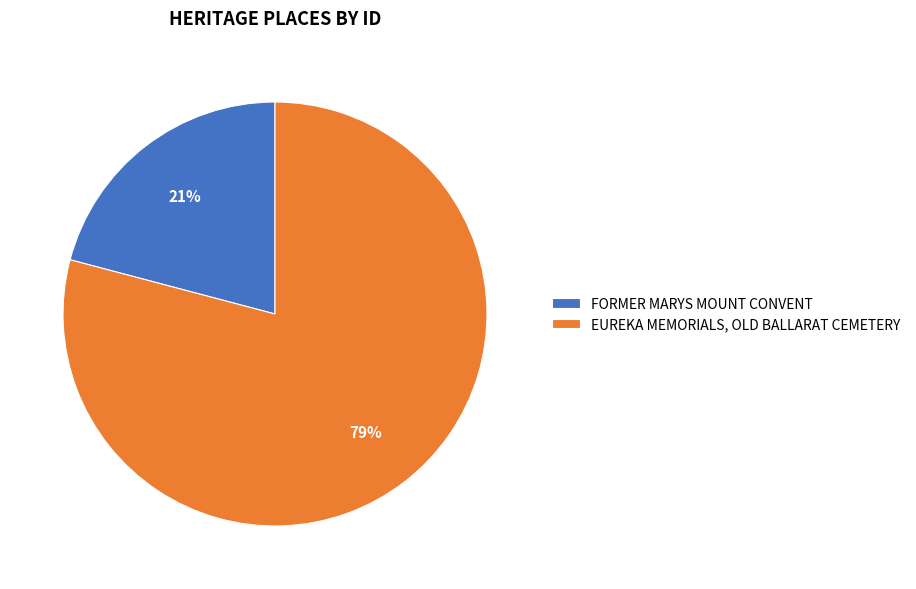

Does EUREKA MEMORIALS, OLD BALLARAT CEMETERY represent more than half of the total?

Yes